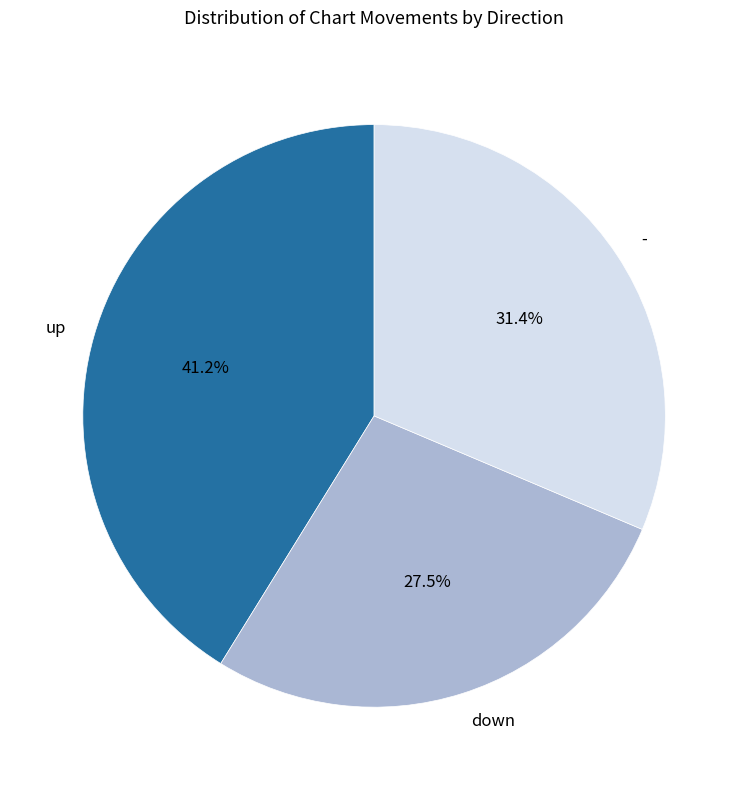

Which category has the smallest portion of the pie?

down